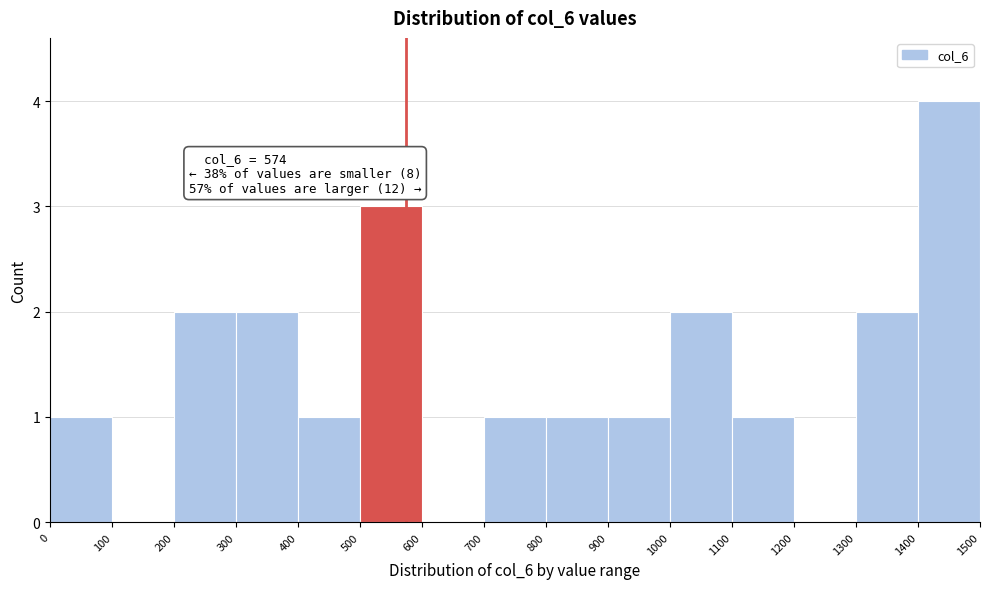

Which range on the x-axis has the tallest bar?

1400 to 1500